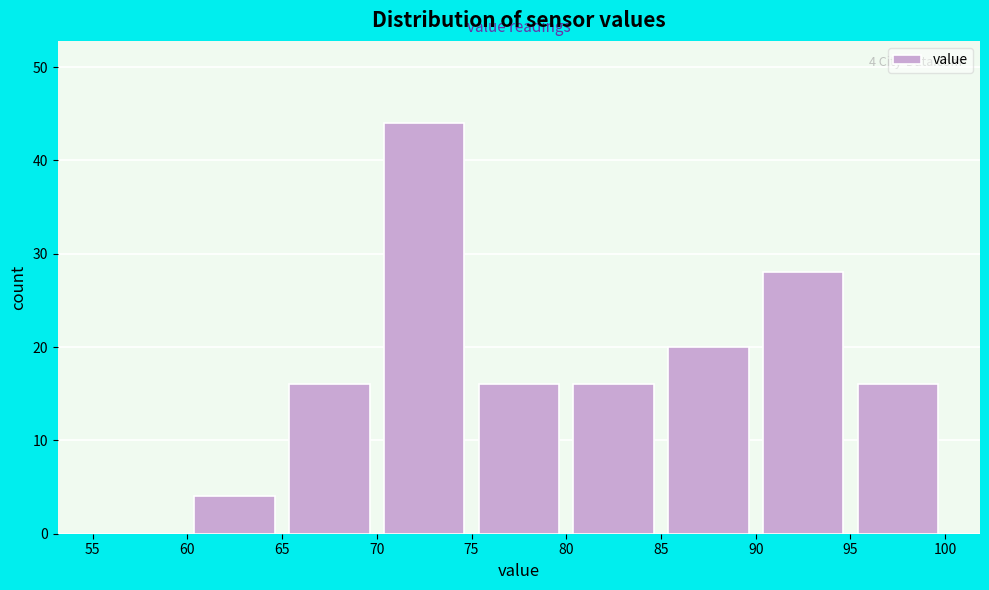

Which range on the x-axis has the tallest bar?

70 to 75